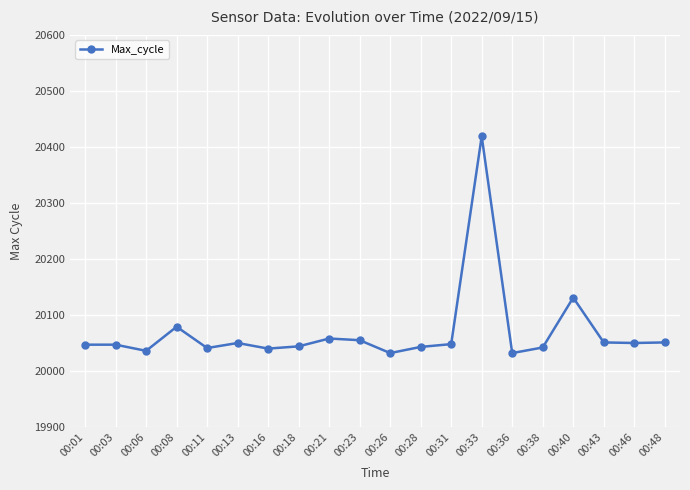

True or false: the data has more than 0 interior local peaks.

True